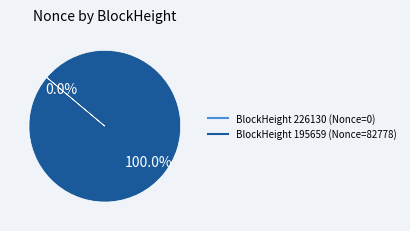

Is it true that 195659 is 99% of the pie?

False